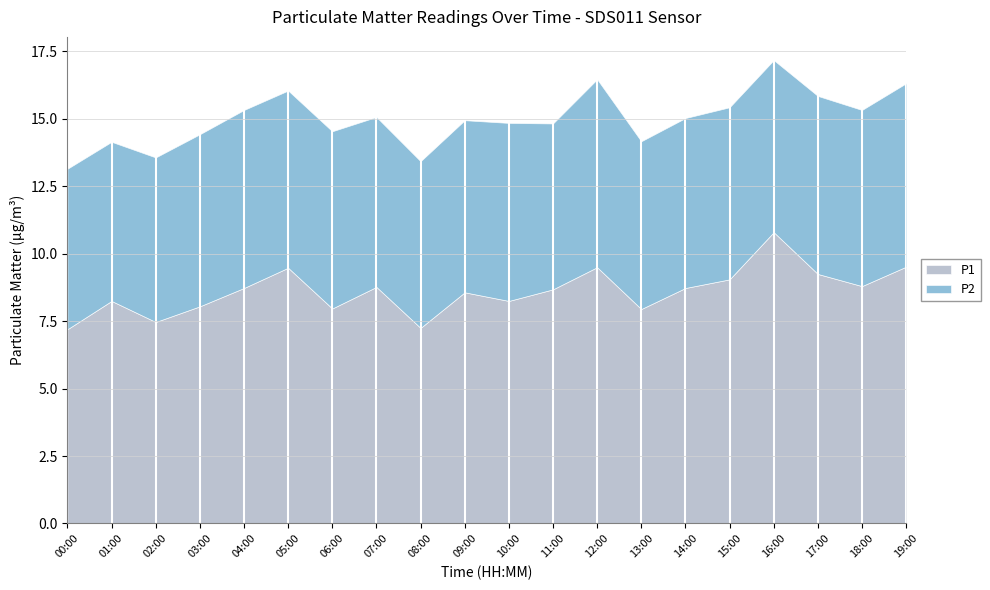

What value does the P2 series have at 12:00?

7.0